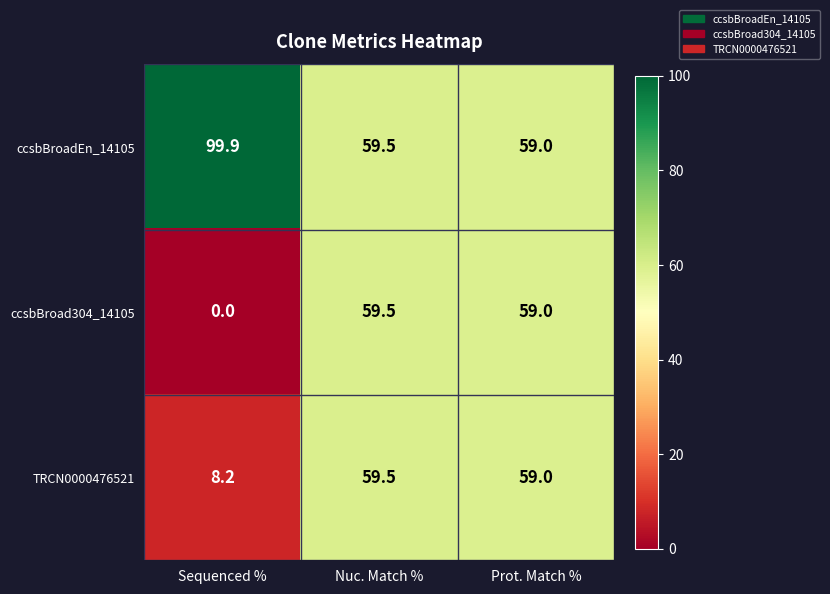

Which series has the largest range (max minus min)?

ccsbBroad304_14105